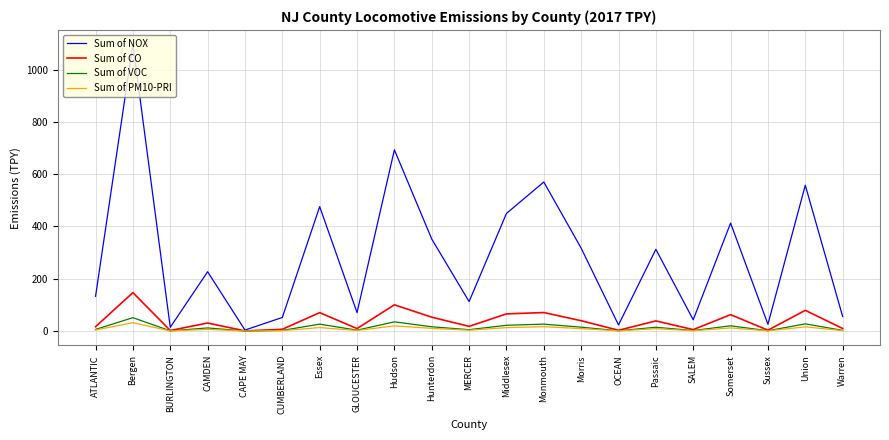

Which category has the highest value across all series?

Bergen